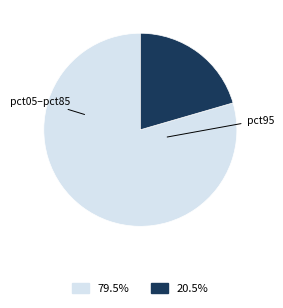

Is pct95 the majority of the pie?

No